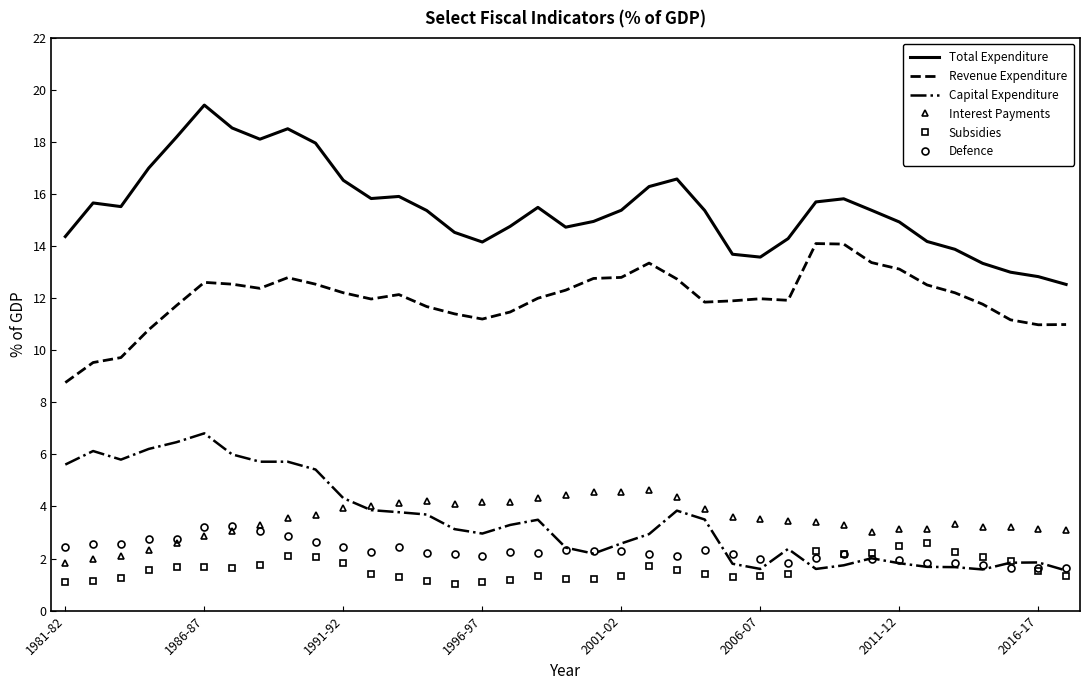

Which series has the largest range (max minus min)?

Total Expenditure